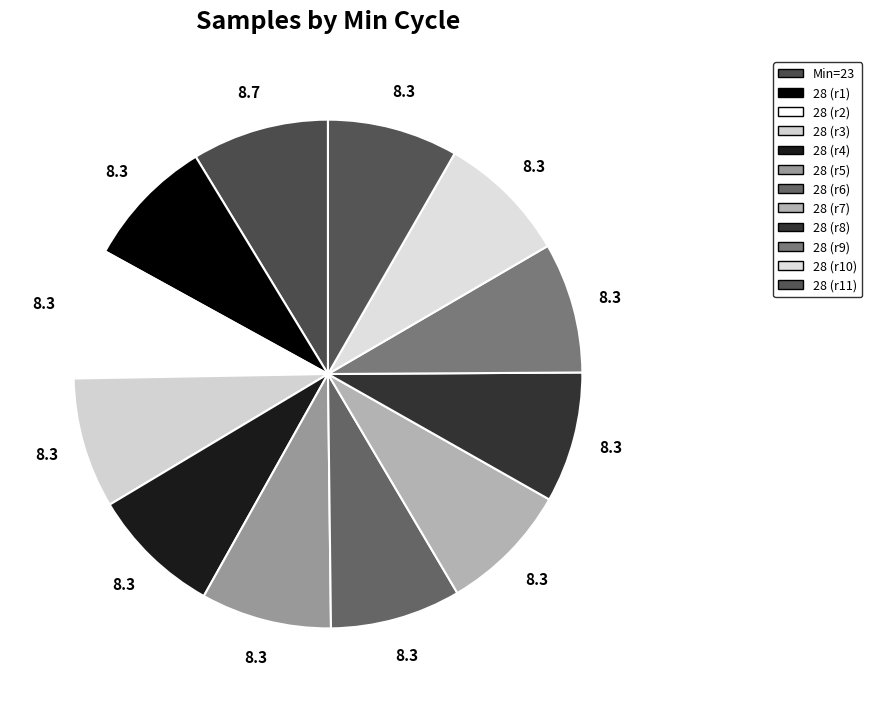

Count the number of slices in the pie.

12